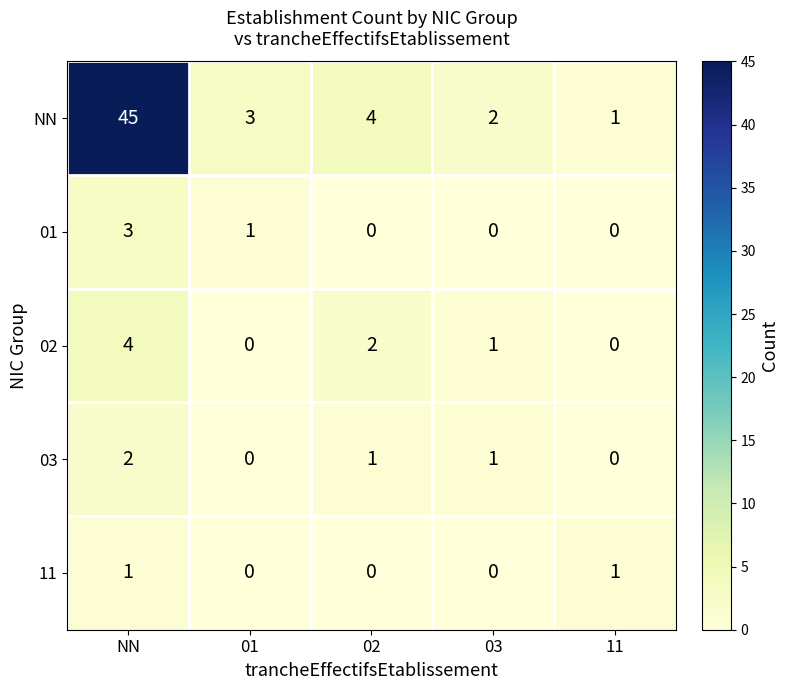

What is the maximum value shown in the chart?

45